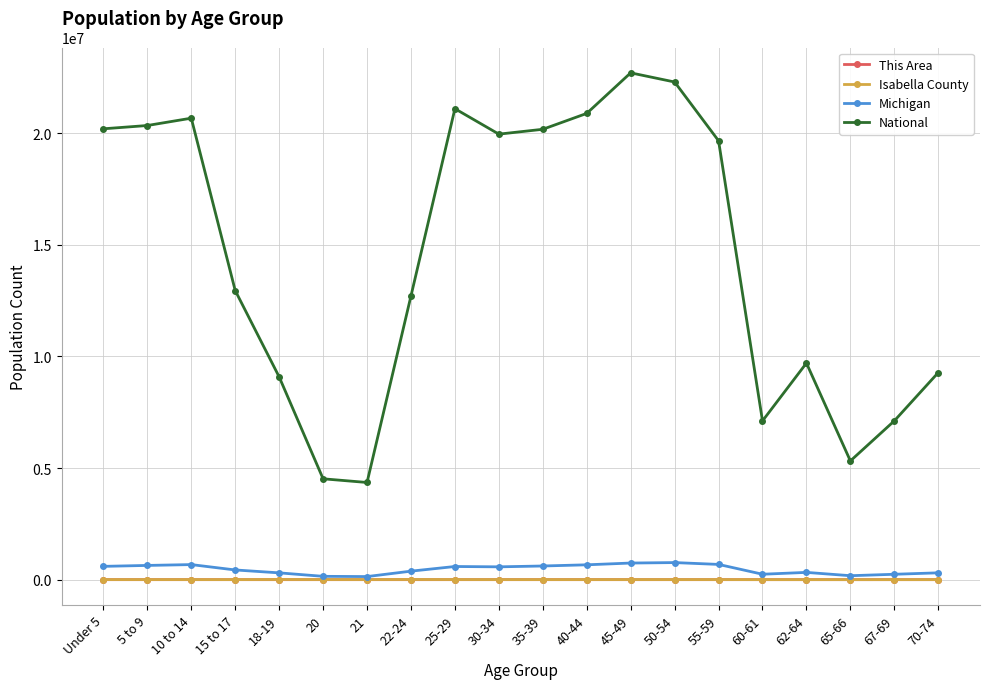

True or false: Isabella County has more than 1 points higher than both neighbors.

True